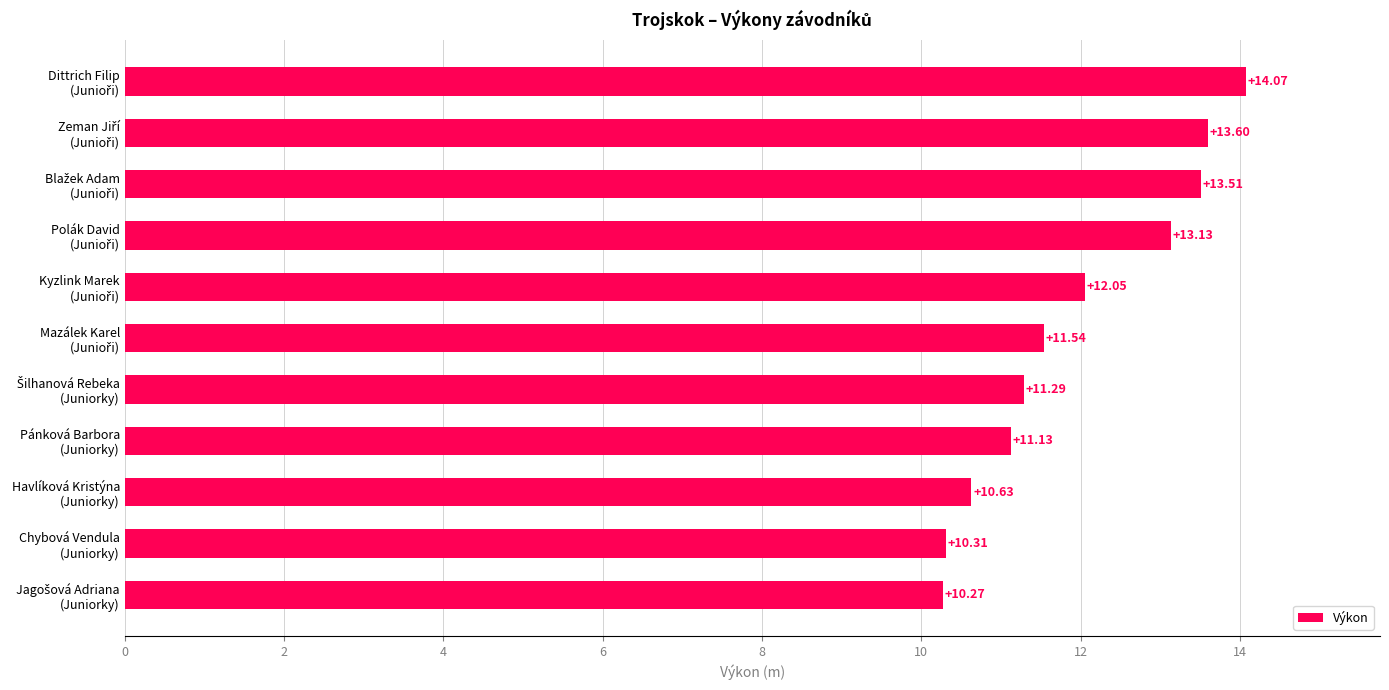

How many bars are there in total?

11